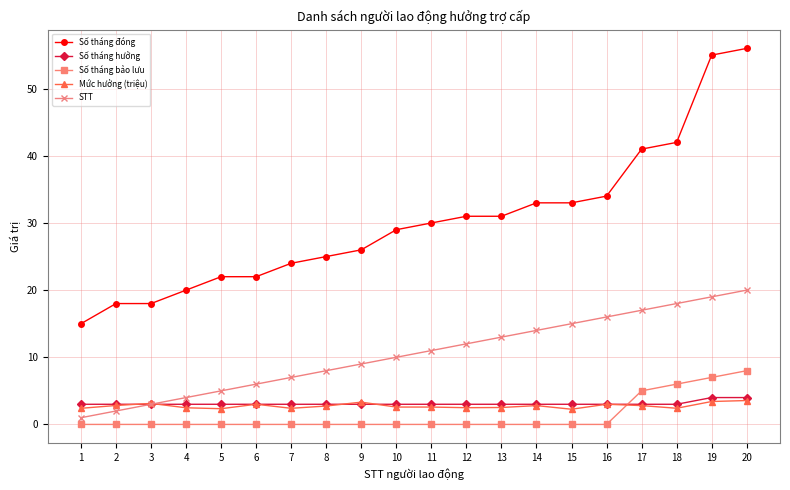

What is the average value of the Số tháng bảo lưu series?

1.3